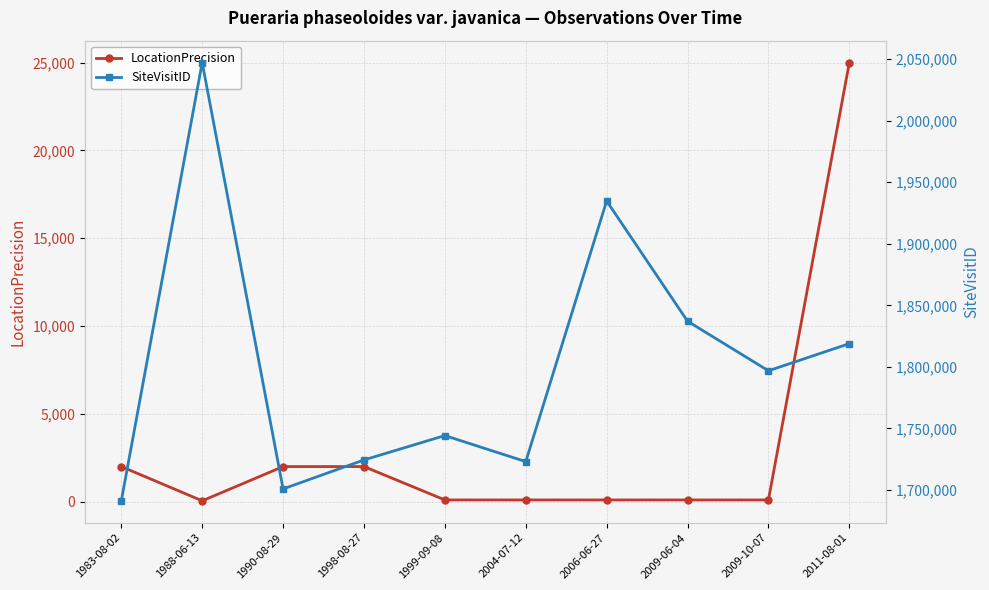

What is the sum of the SiteVisitID values at 1999-09-08 and 1988-06-13?

3791465